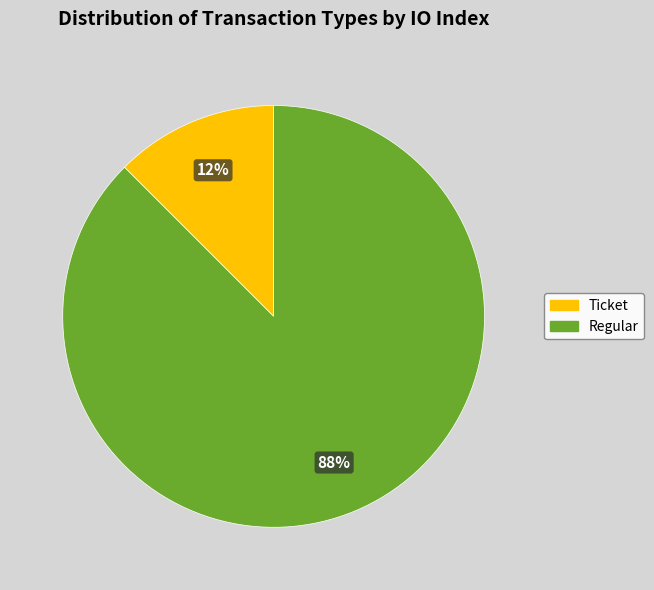

Which has a higher value, Ticket or Regular?

Regular